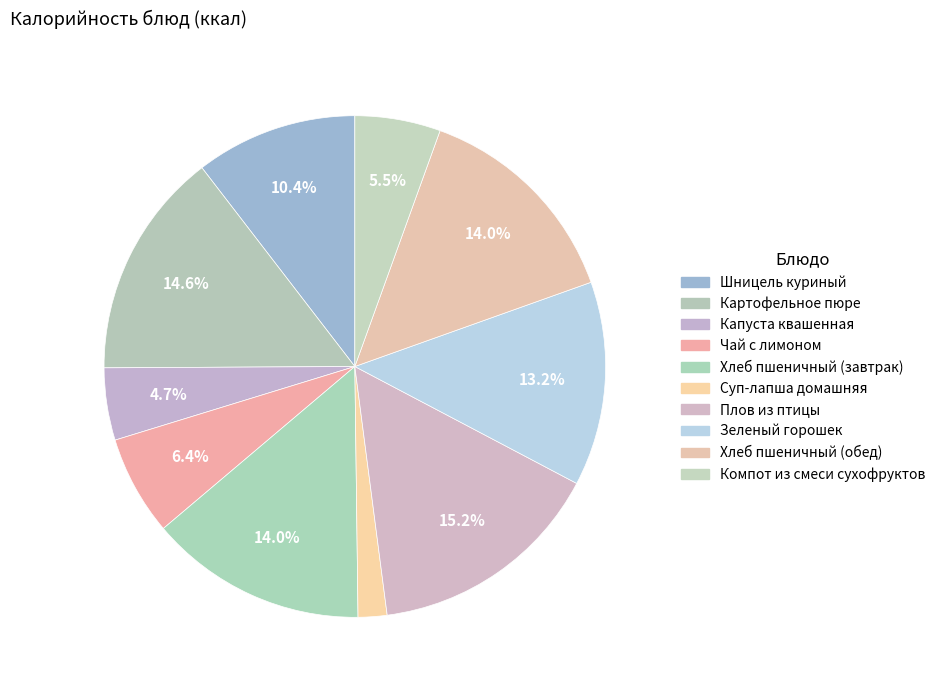

To the nearest percent, what is the difference between the Плов из птицы and Капуста квашенная slice percentages?

11%